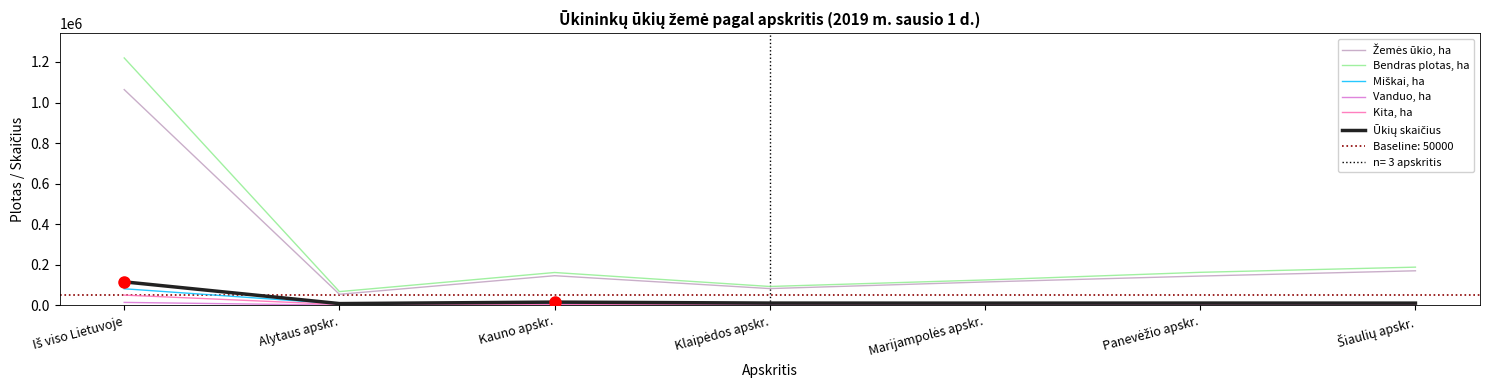

What are all the series names shown in the legend?

Žemės ūkio, ha, Bendras plotas, ha, Miškai, ha, Vanduo, ha, Kita, ha, Ūkių skaičius